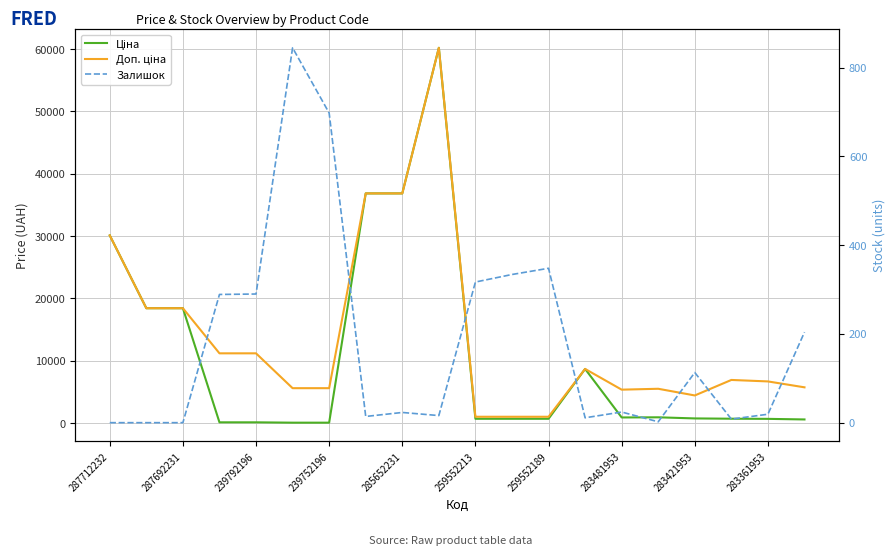

What position from the left is 239752196?

7